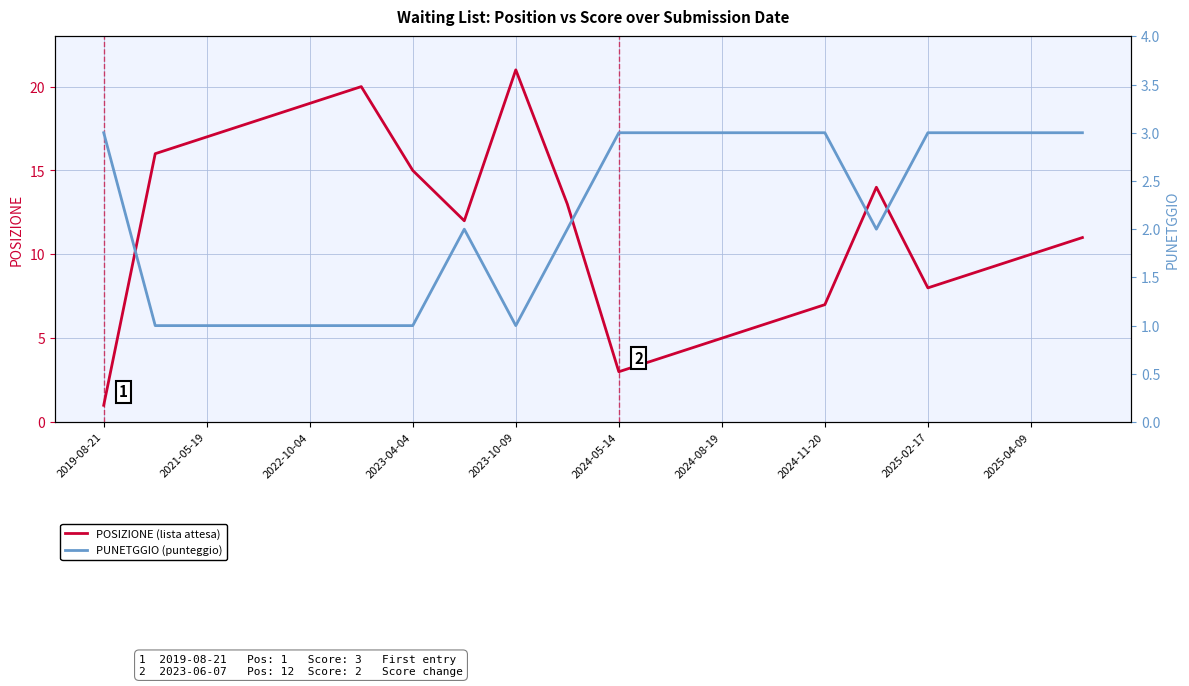

What is the difference between the maximum and minimum values in the POSIZIONE (lista attesa) series?

20